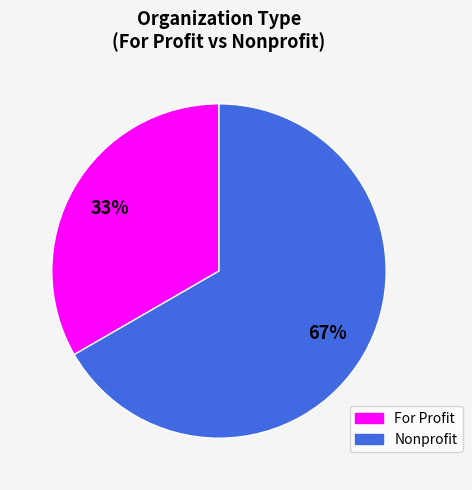

Does any single category account for the majority?

Yes